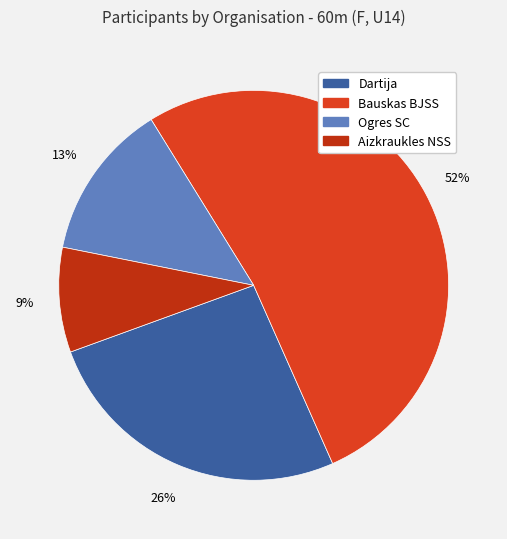

True or false: Bauskas BJSS accounts for 52% of the total.

True